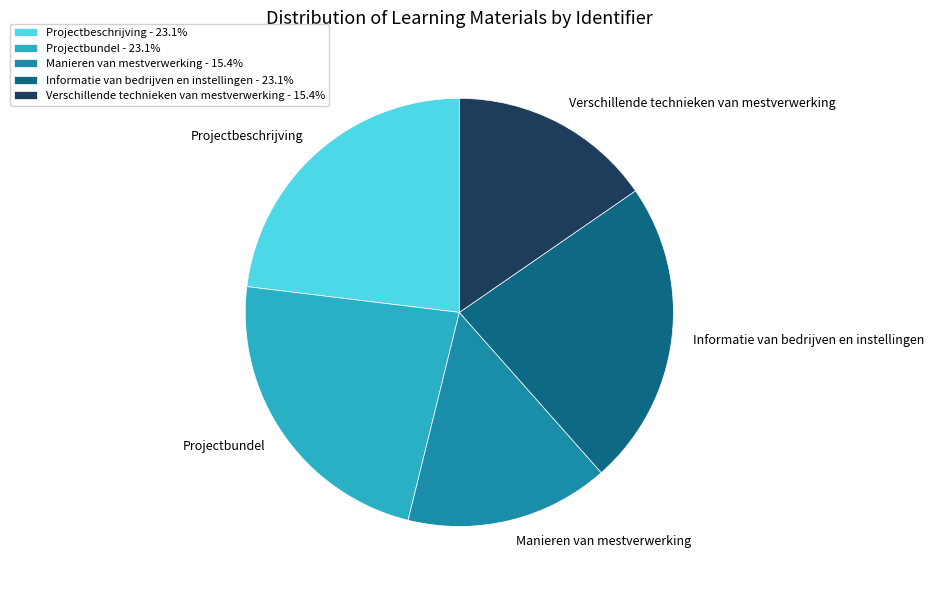

Approximately how many times larger is the value at Informatie van bedrijven en instellingen compared to Projectbundel?

1.0